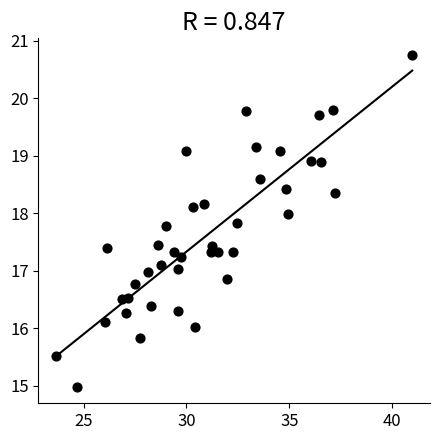

What is the range of X values (max minus min)?

17.3